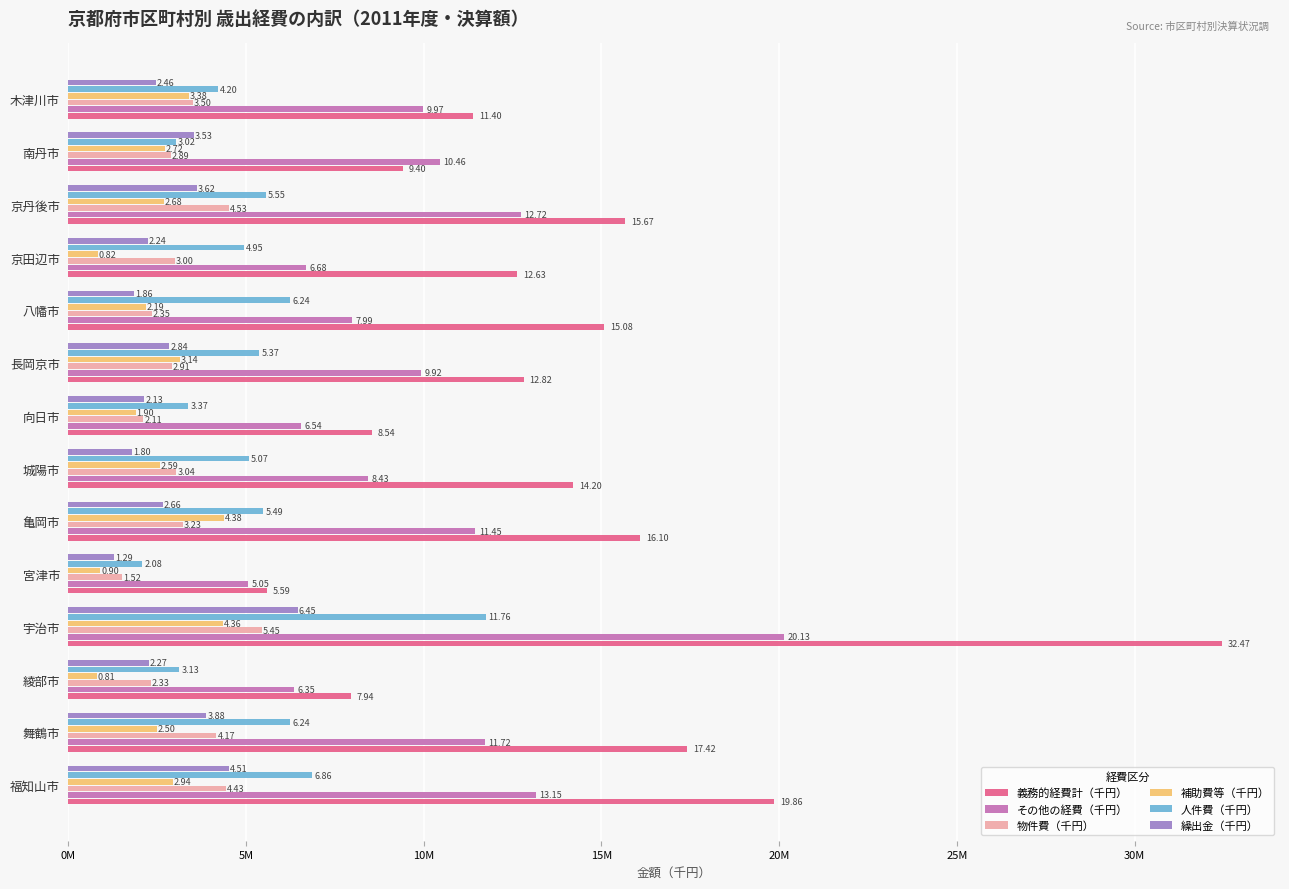

What are all the series names shown in the legend?

義務的経費計（千円）, その他の経費（千円）, 物件費（千円）, 補助費等（千円）, 人件費（千円）, 繰出金（千円）